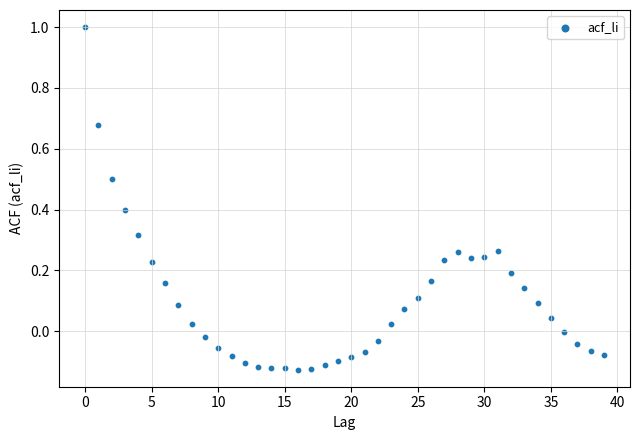

What is the range of Y values (max minus min)?

1.1